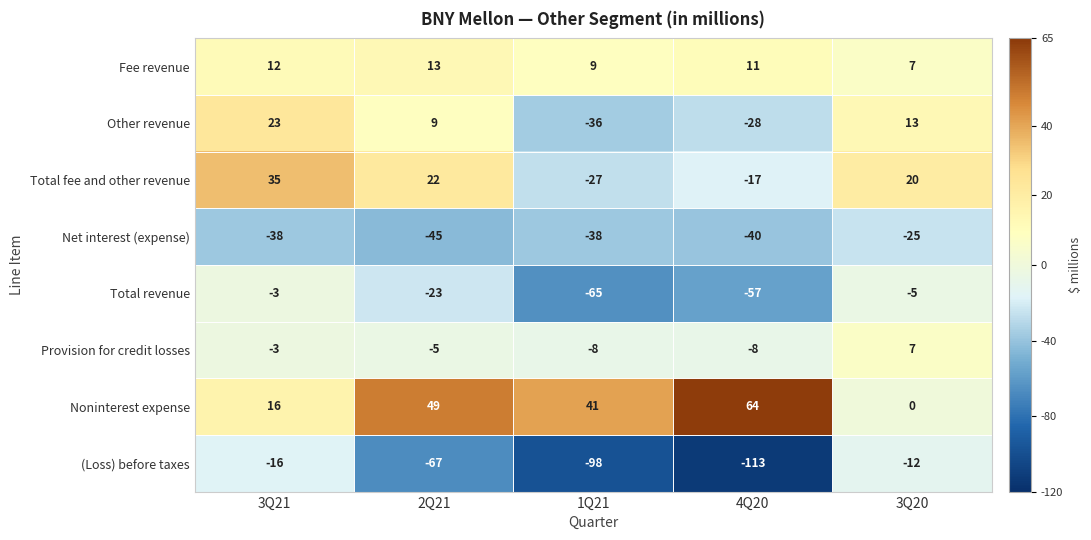

Which category has the highest value in the Total fee and other revenue series?

3Q21